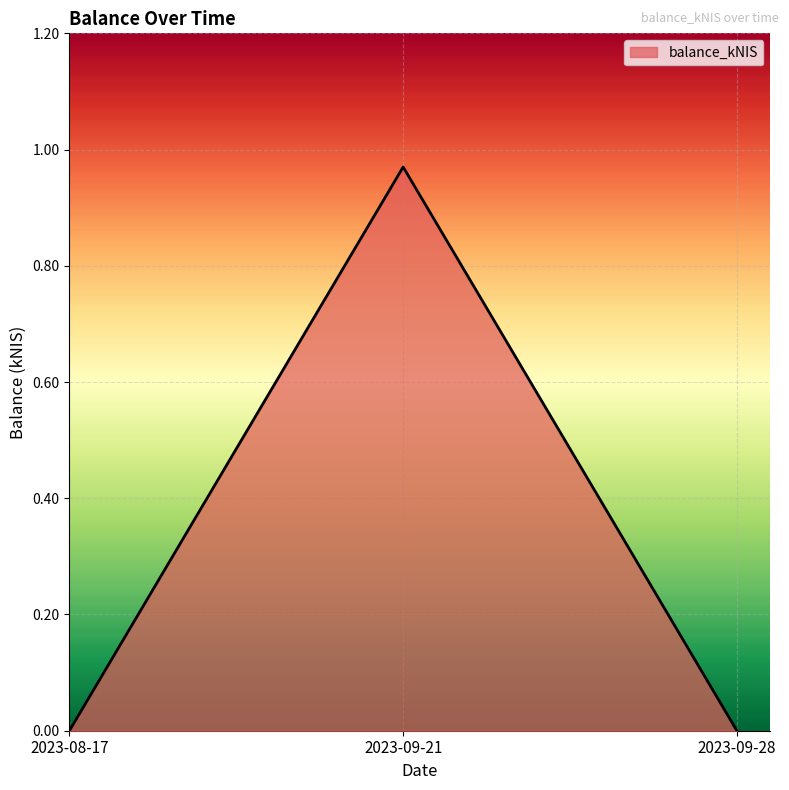

True or false: the data shows -0.4 at 2023-08-17.

False